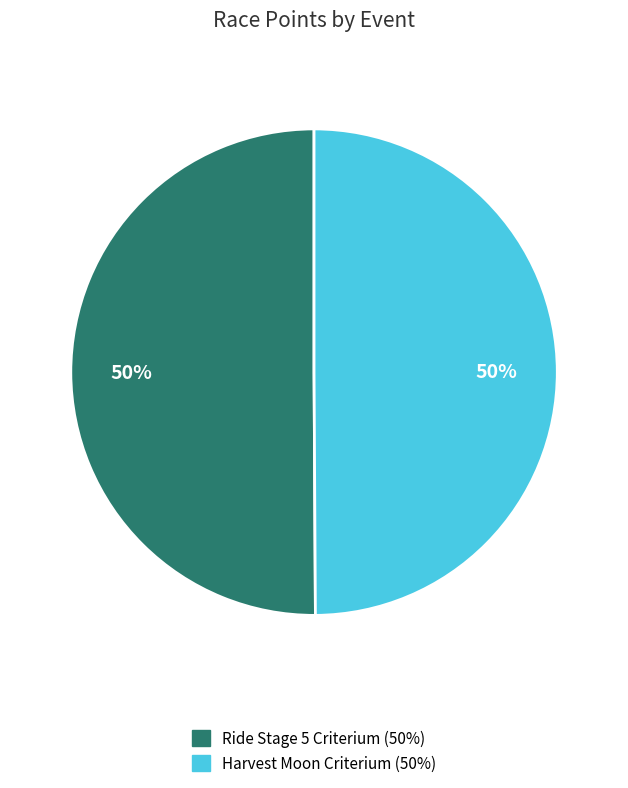

What is the ratio of the value at Ride Stage 5 Criterium to the value at Harvest Moon Criterium?

1.0